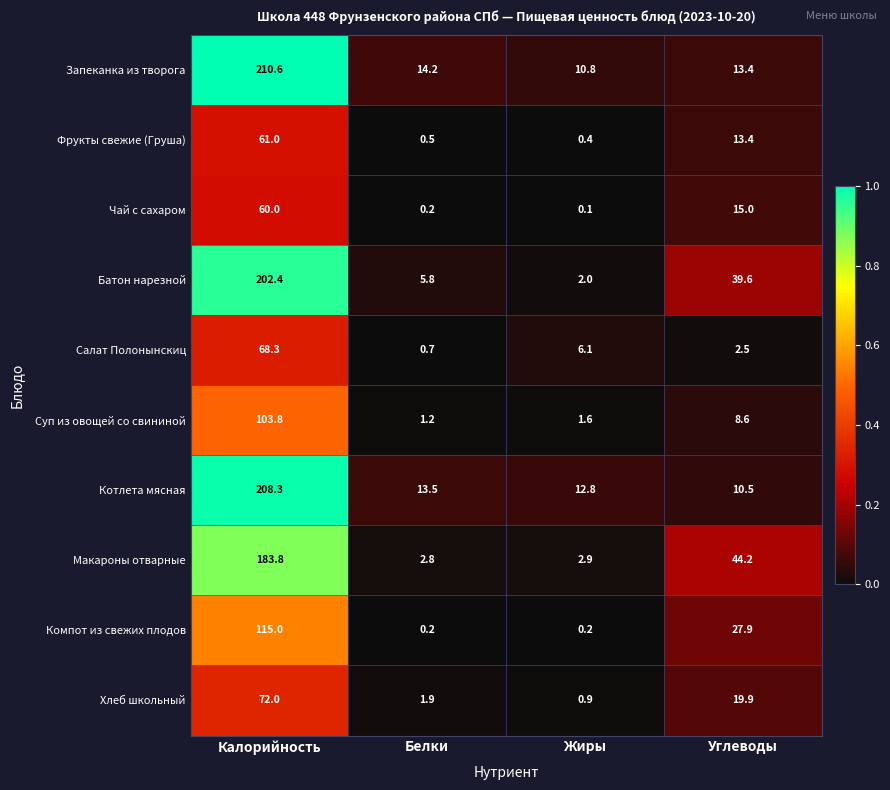

What is the maximum value shown in the chart?

210.6